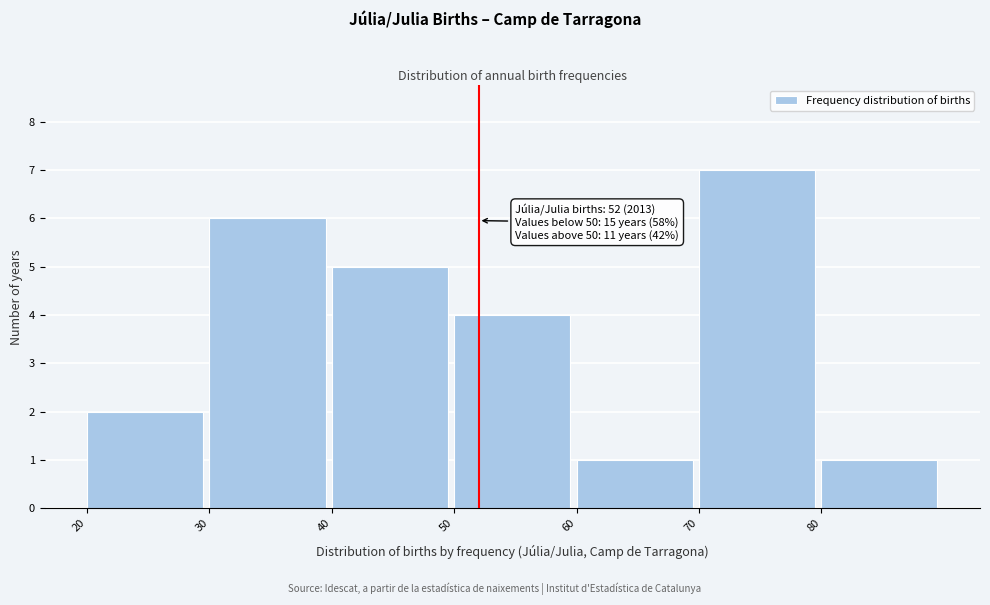

Which range on the x-axis has the tallest bar?

70 to 80